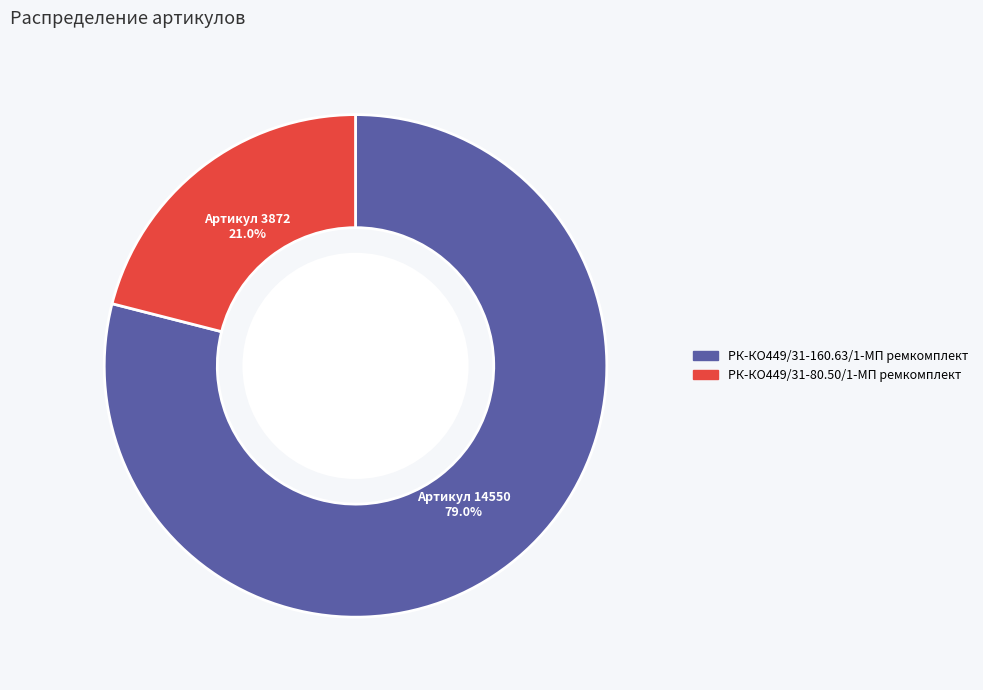

What is the ratio of the value at РК-КО449/31-160.63/1-МП ремкомплект to the value at РК-КО449/31-80.50/1-МП ремкомплект?

3.8